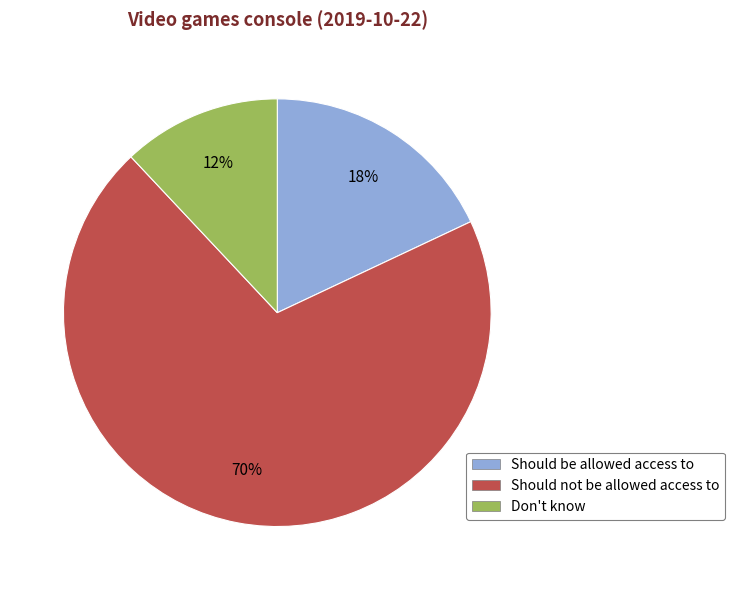

What is the largest slice in the pie chart?

Should not be allowed access to